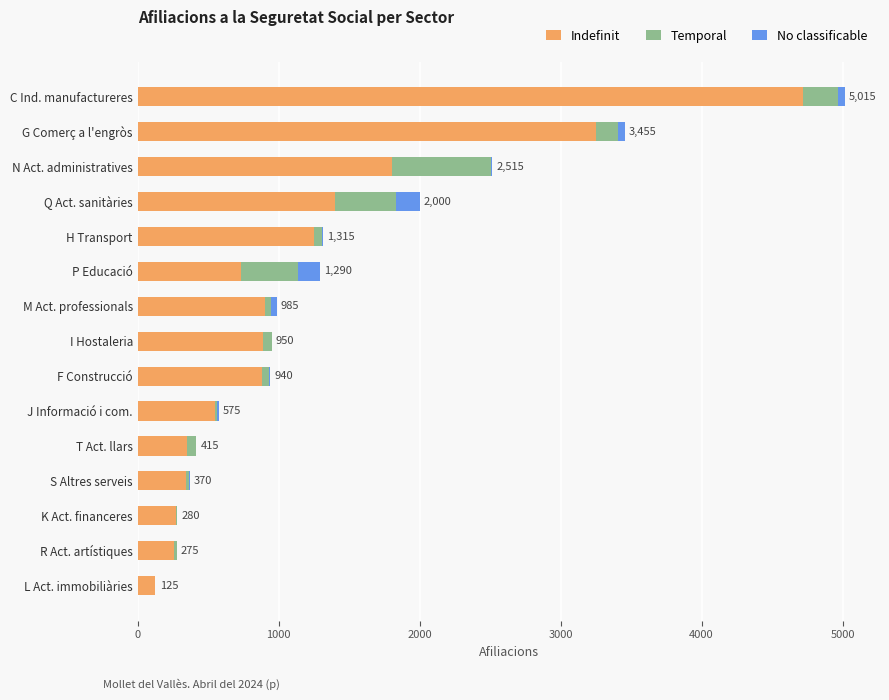

What is the sum of all Indefinit values?

17710